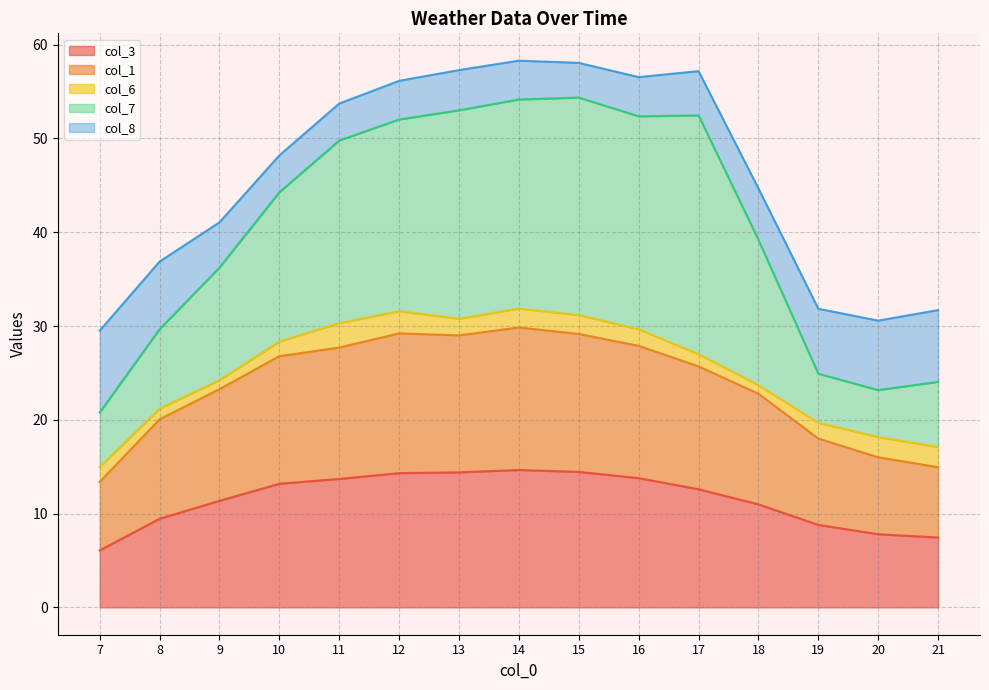

Which series has the largest range (max minus min)?

col_7